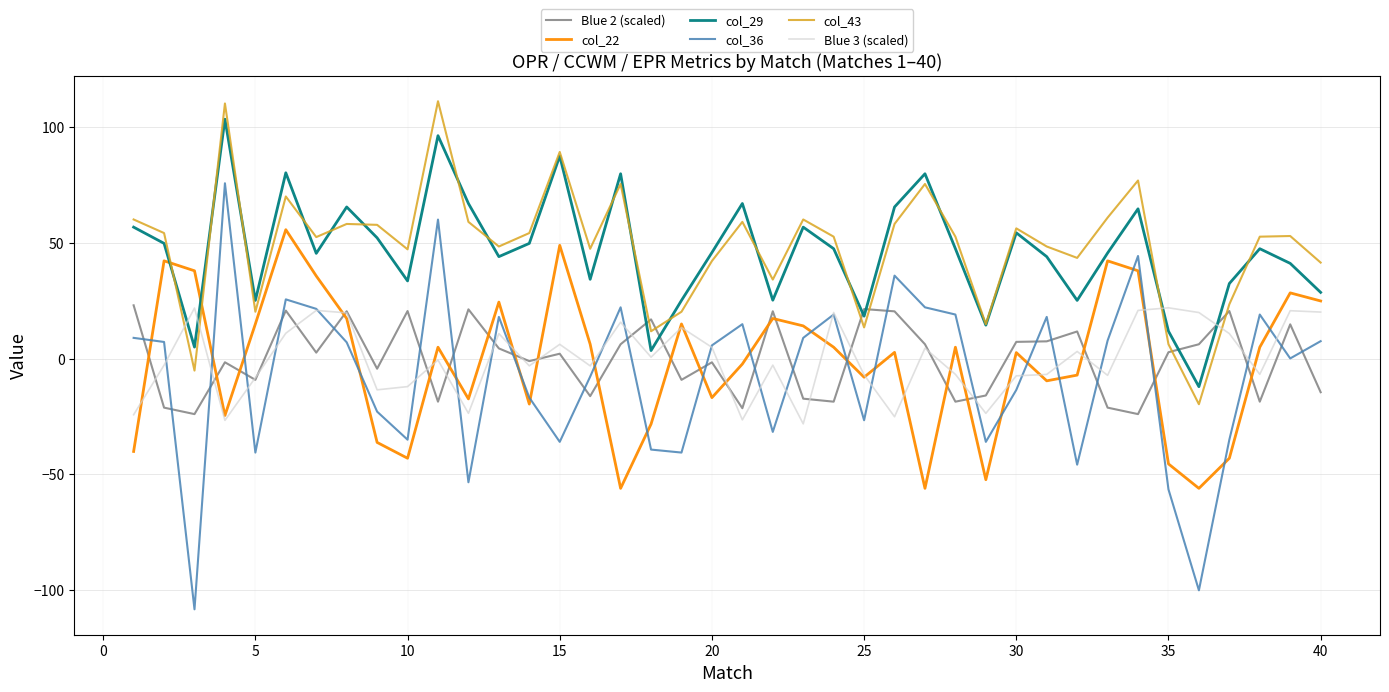

Which series ends up on top after the final intersection of Blue 3 (scaled) and col_29?

col_29